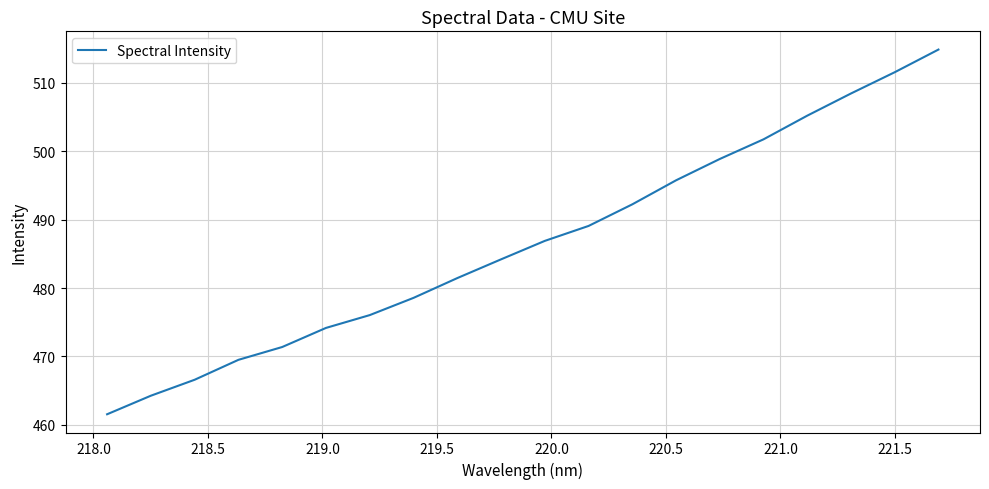

What is the difference between the maximum and minimum values?

53.2